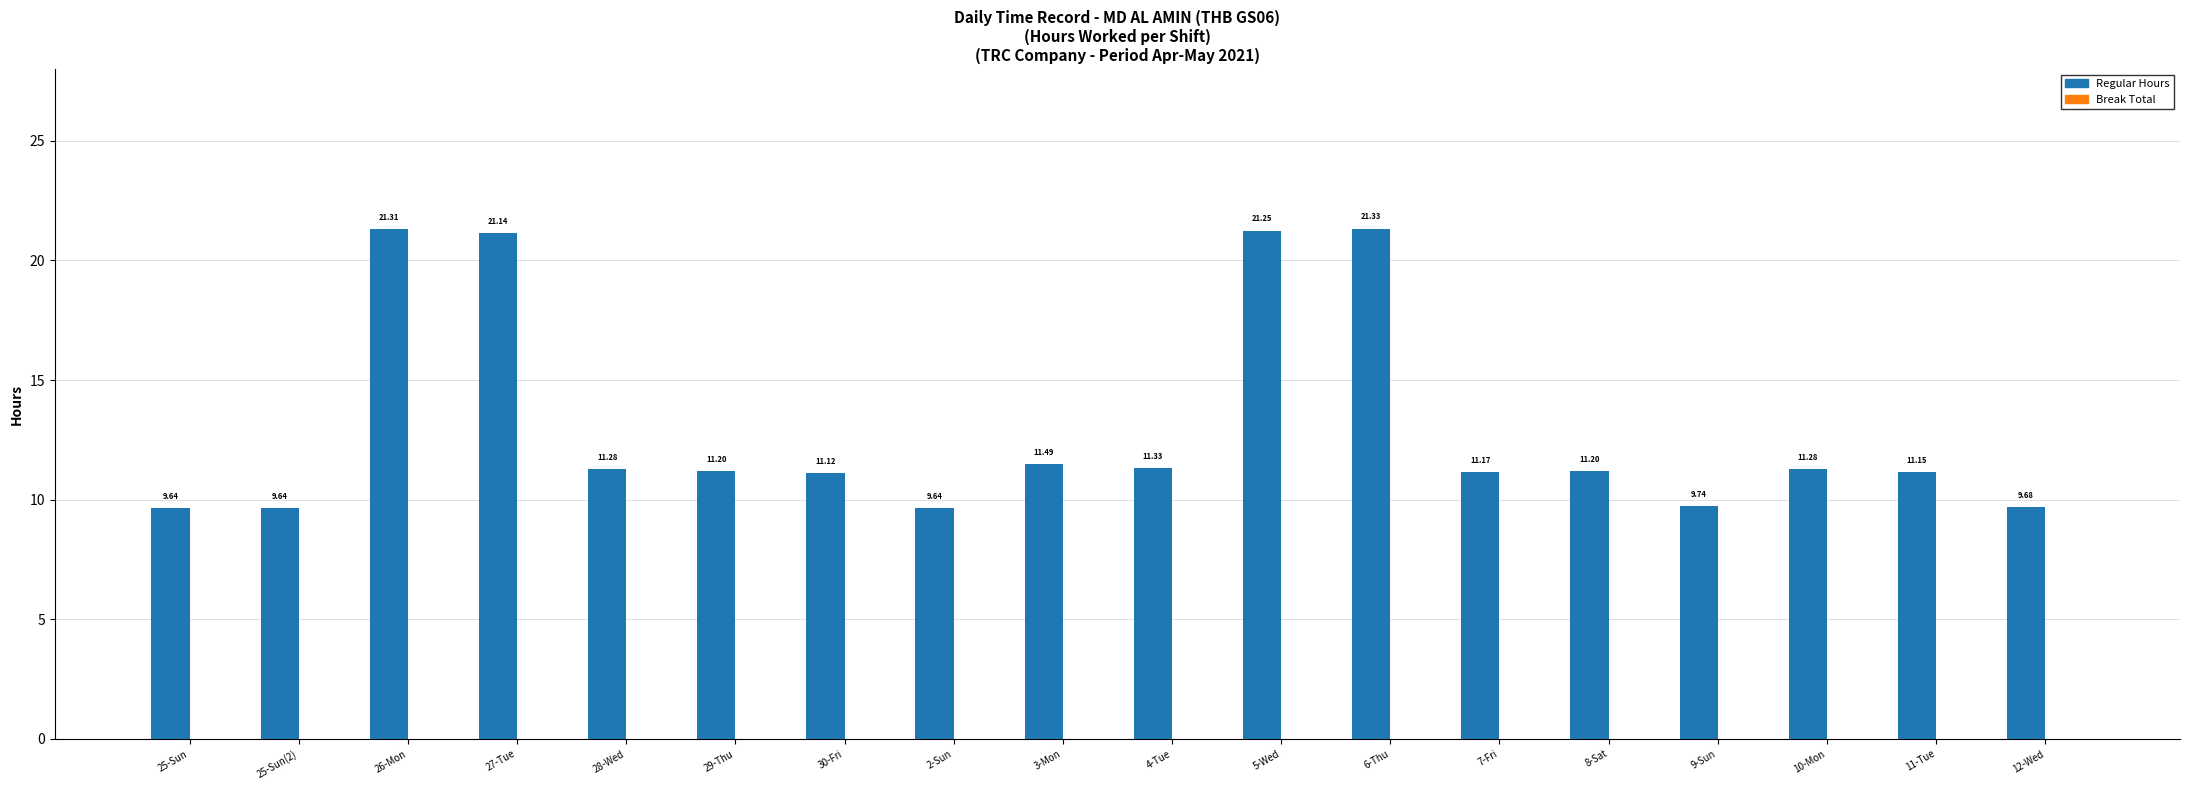

What is the sum of the values at 11-Tue and 30-Fri?

22.3